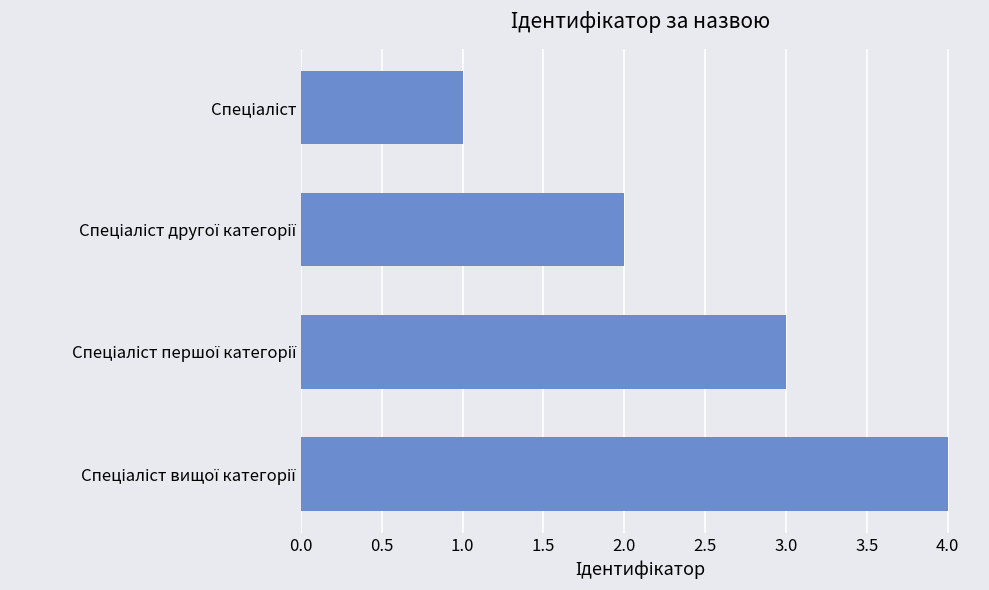

Count the values in the range 2 to 4.

3